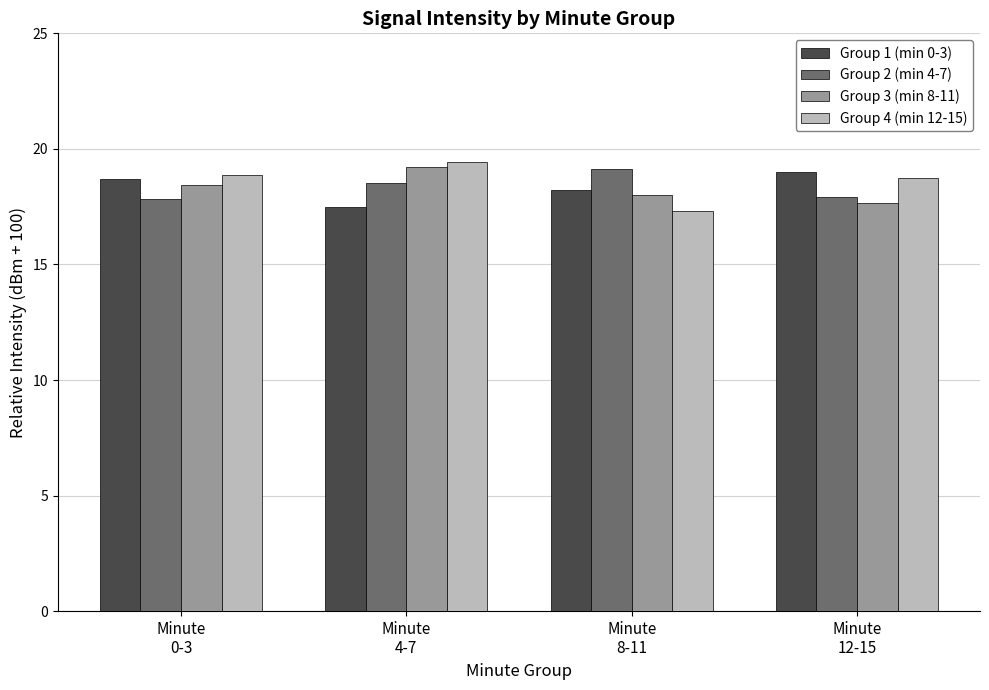

Which series has the largest range (max minus min)?

Group 4 (min 12-15)